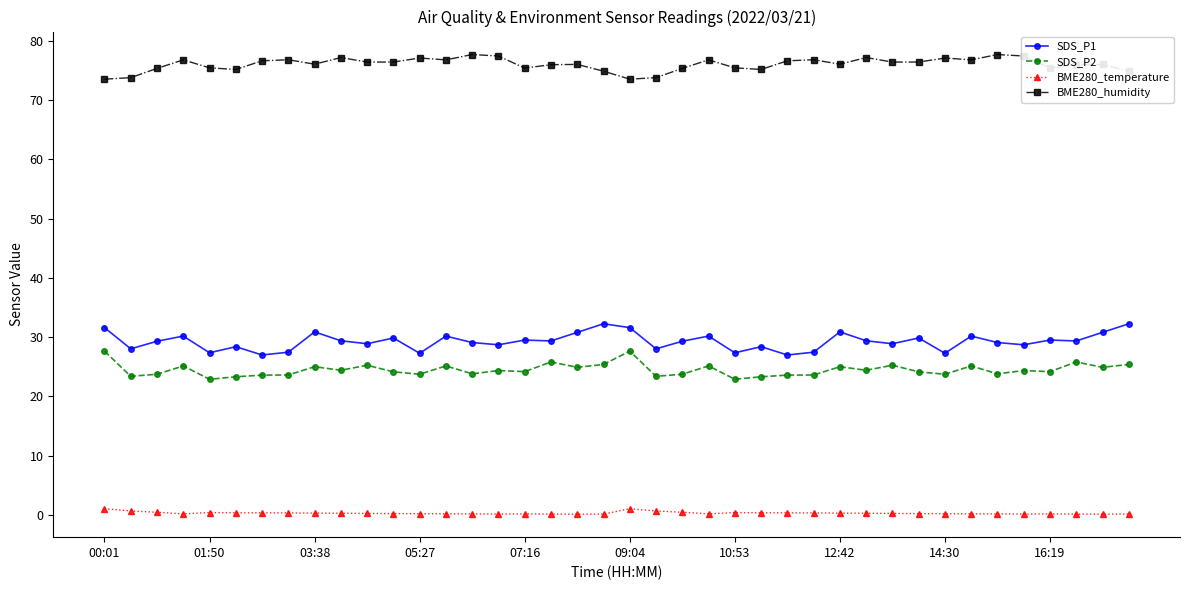

List the series in order of their peak value, lowest first.

BME280_temperature, SDS_P2, SDS_P1, BME280_humidity